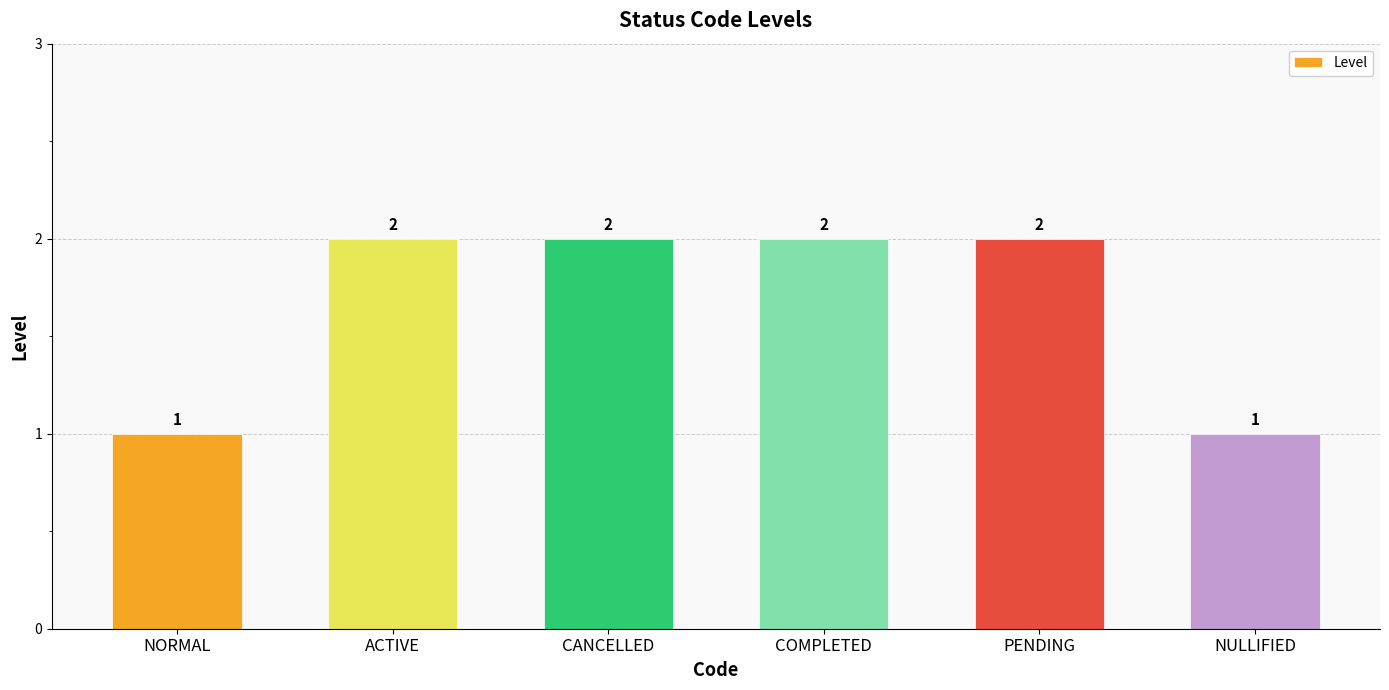

Is it true that the value at CANCELLED is 2?

True